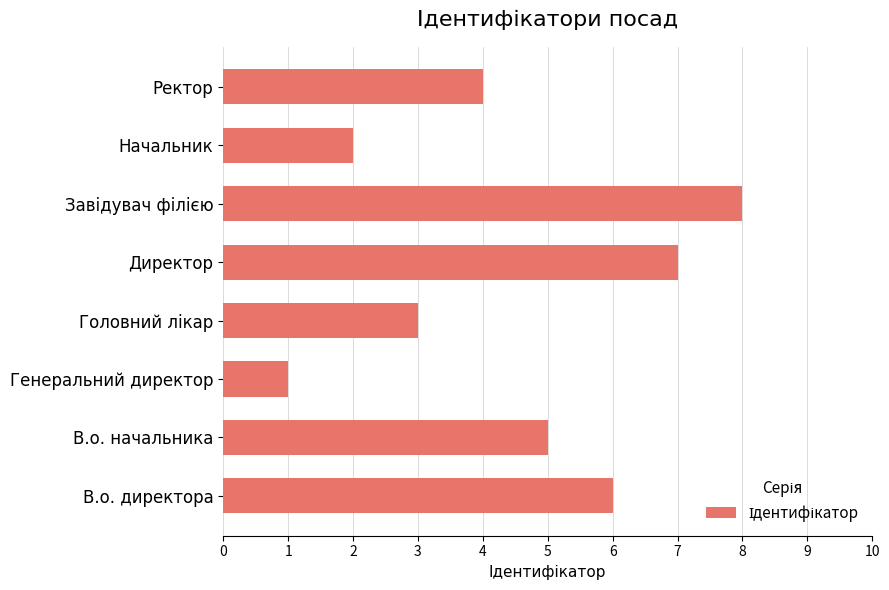

Reading bottom to top, transcribe all the data shown in this chart.

6	5	1	3	7	8	2	4